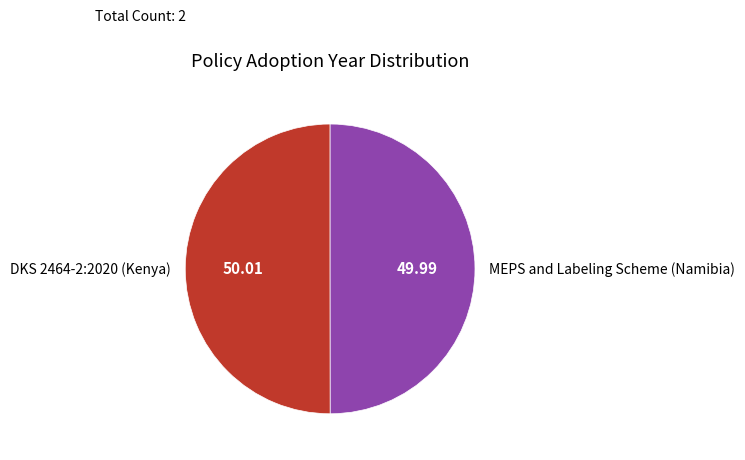

Is the sum of DKS 2464-2:2020 (Kenya) and MEPS and Labeling Scheme (Namibia) greater than half?

Yes